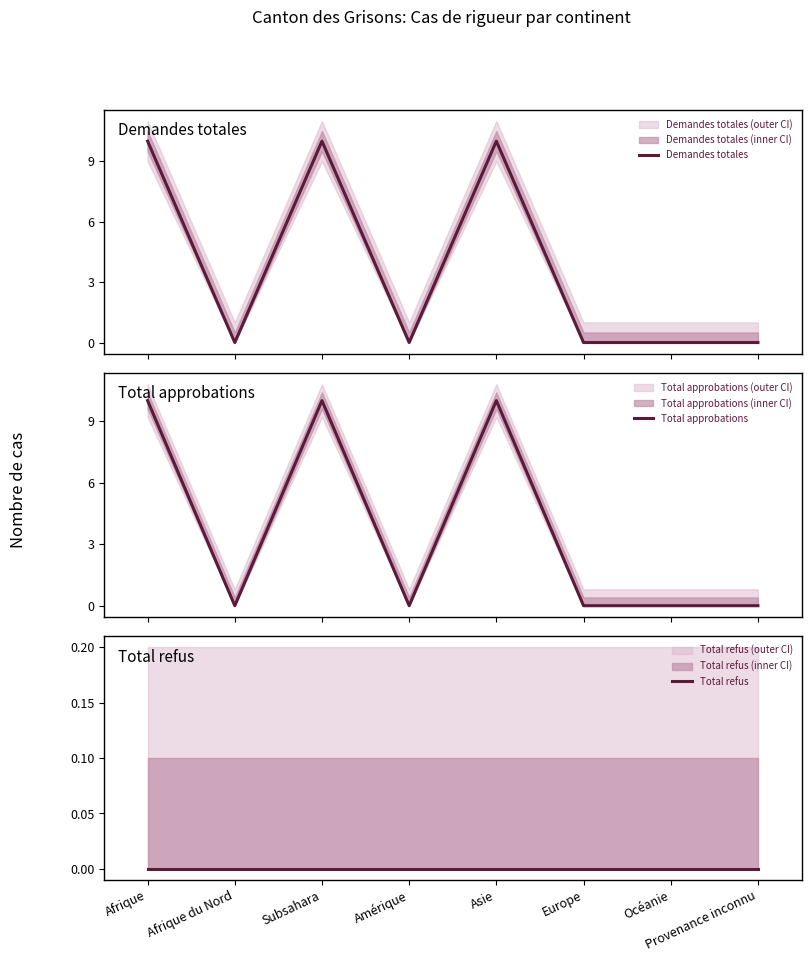

Reading left to right, extract all data points from this chart.

Demandes totales: Afrique=10	Afrique du Nord=0	Subsahara=10	Amérique=0	Asie=10	Europe=0	Océanie=0	Provenance inconnu=0
Total approbations: Afrique=10	Afrique du Nord=0	Subsahara=10	Amérique=0	Asie=10	Europe=0	Océanie=0	Provenance inconnu=0
Total refus: Afrique=0	Afrique du Nord=0	Subsahara=0	Amérique=0	Asie=0	Europe=0	Océanie=0	Provenance inconnu=0